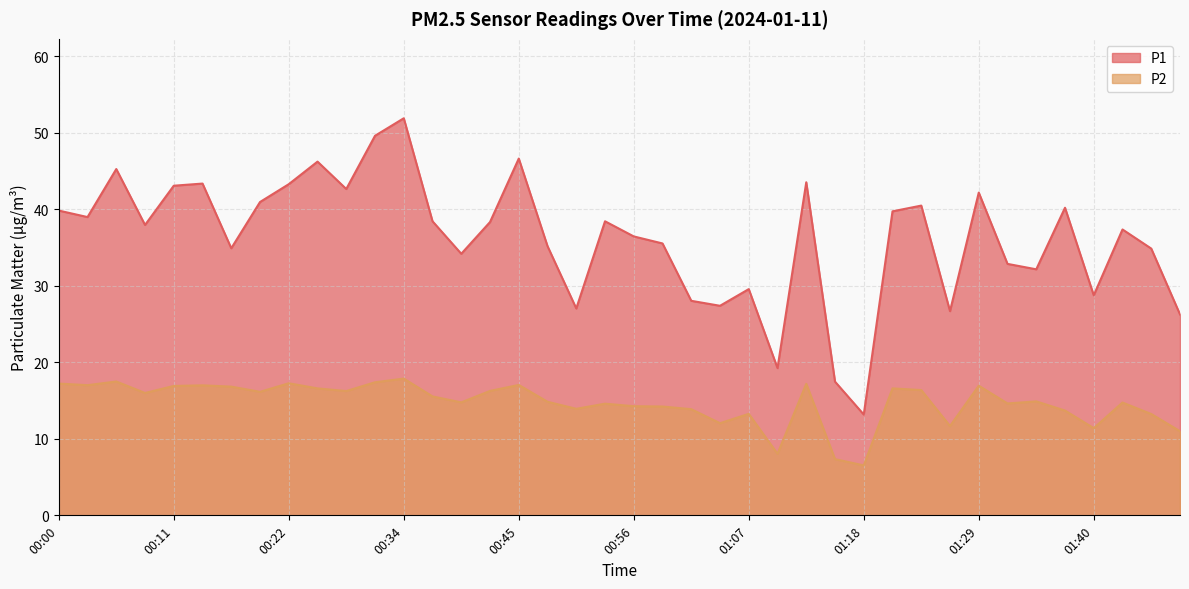

True or false: P1 has more than 0 points higher than both neighbors.

True